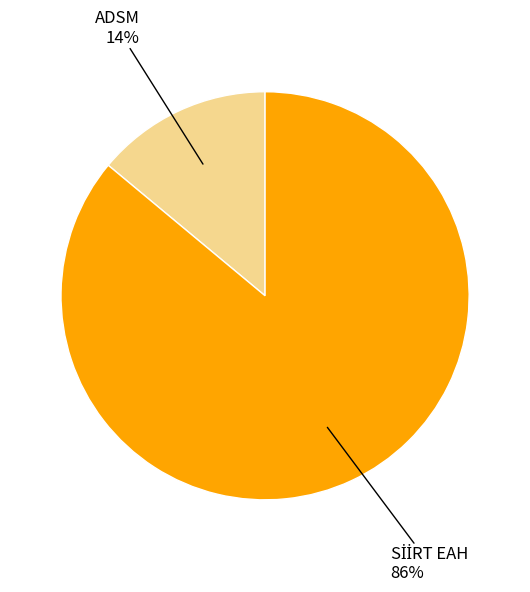

Is there a majority slice in this chart?

Yes